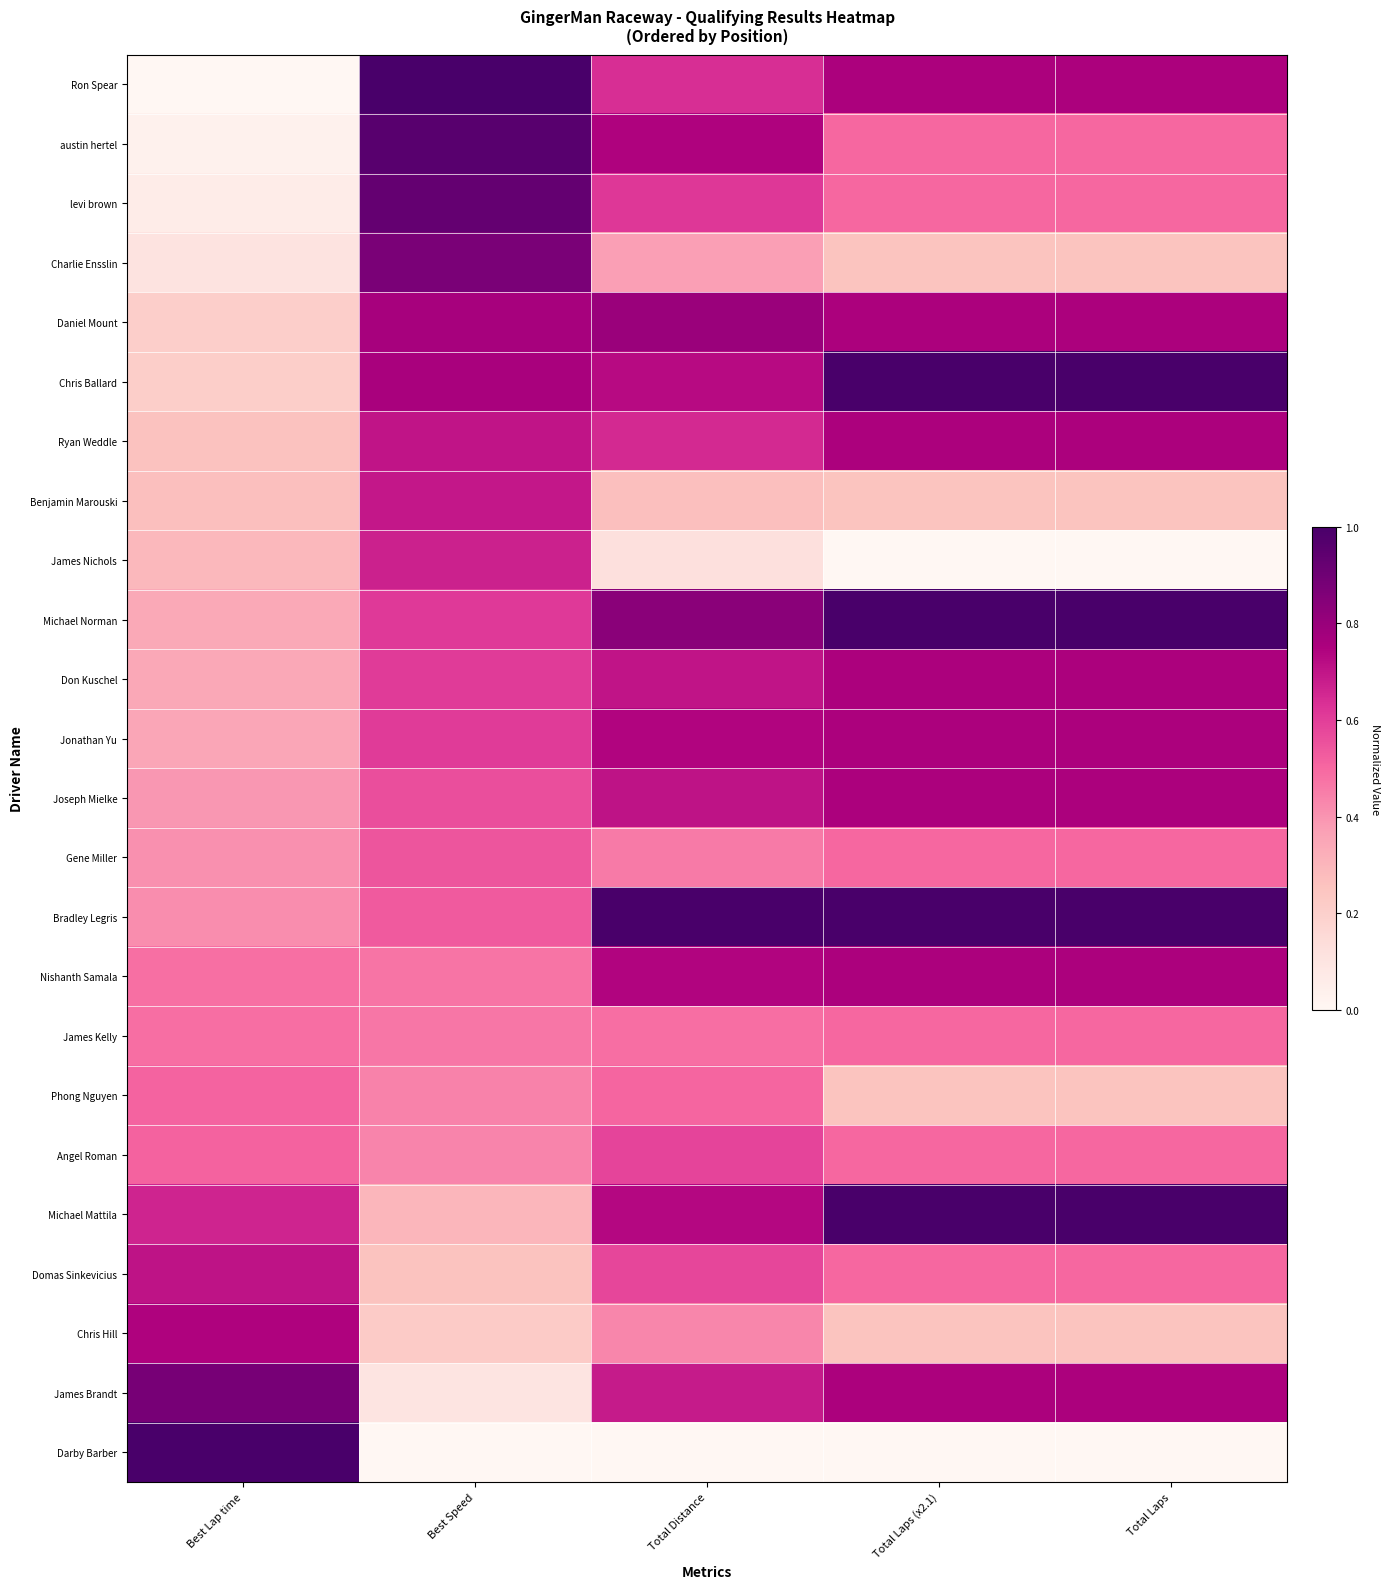

Which series changed the most between Best Lap time and Best Speed?

Ron Spear